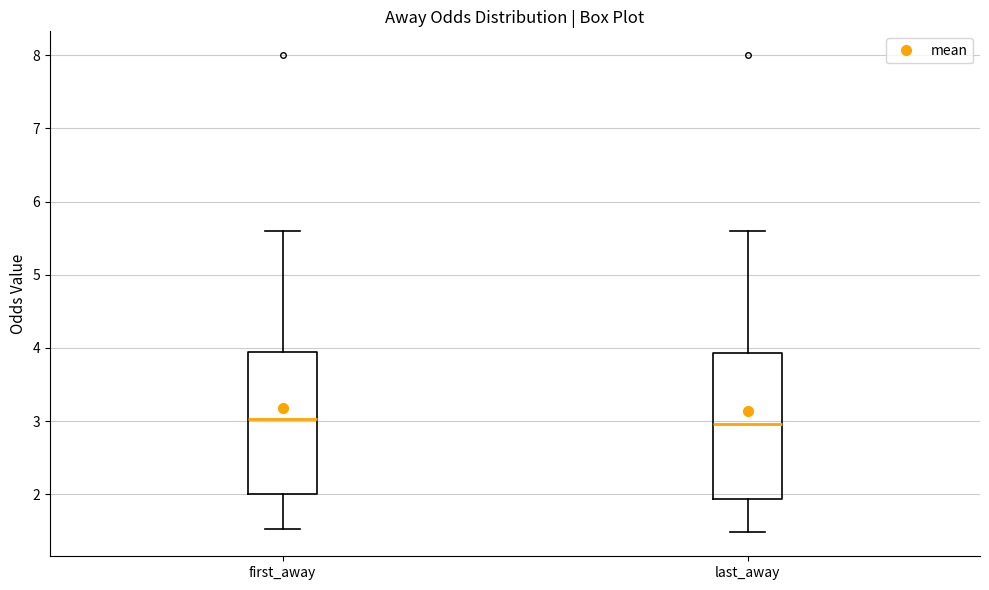

Reading left to right, read every box against the y-axis: the position of its median line, the range the box covers, and the ends of its whiskers. The values are not printed on the chart, so give them approximately, as read against the axis.

first_away: median 3.0, box 2.0 to 4.0, whiskers 1.5 to 5.6
last_away: median 3.0, box 1.9 to 3.9, whiskers 1.5 to 5.6